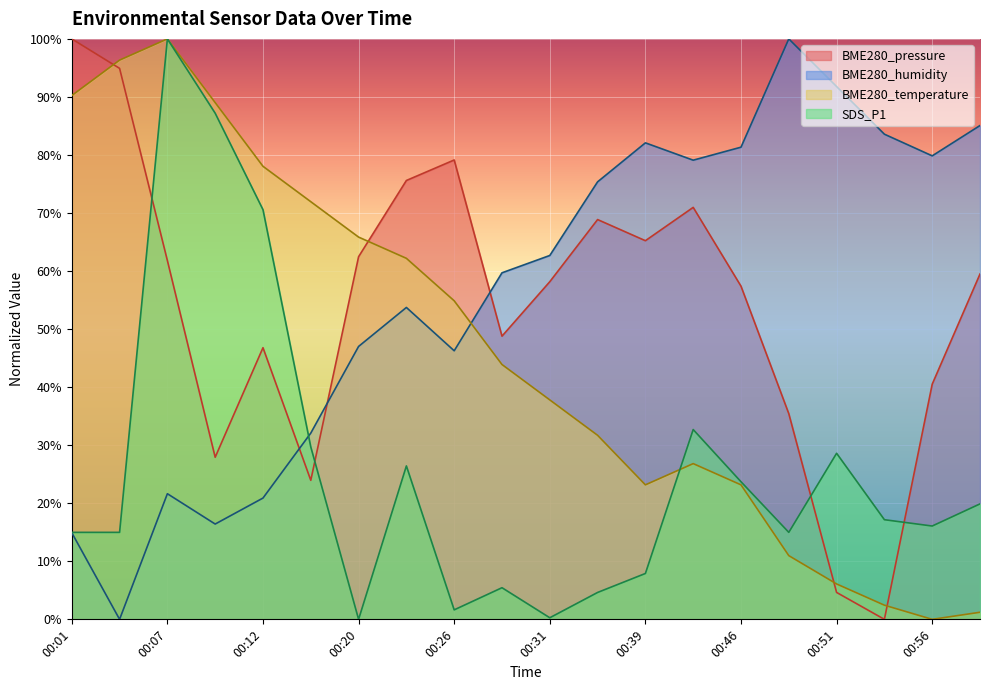

Where is the first local maximum for BME280_pressure?

00:12